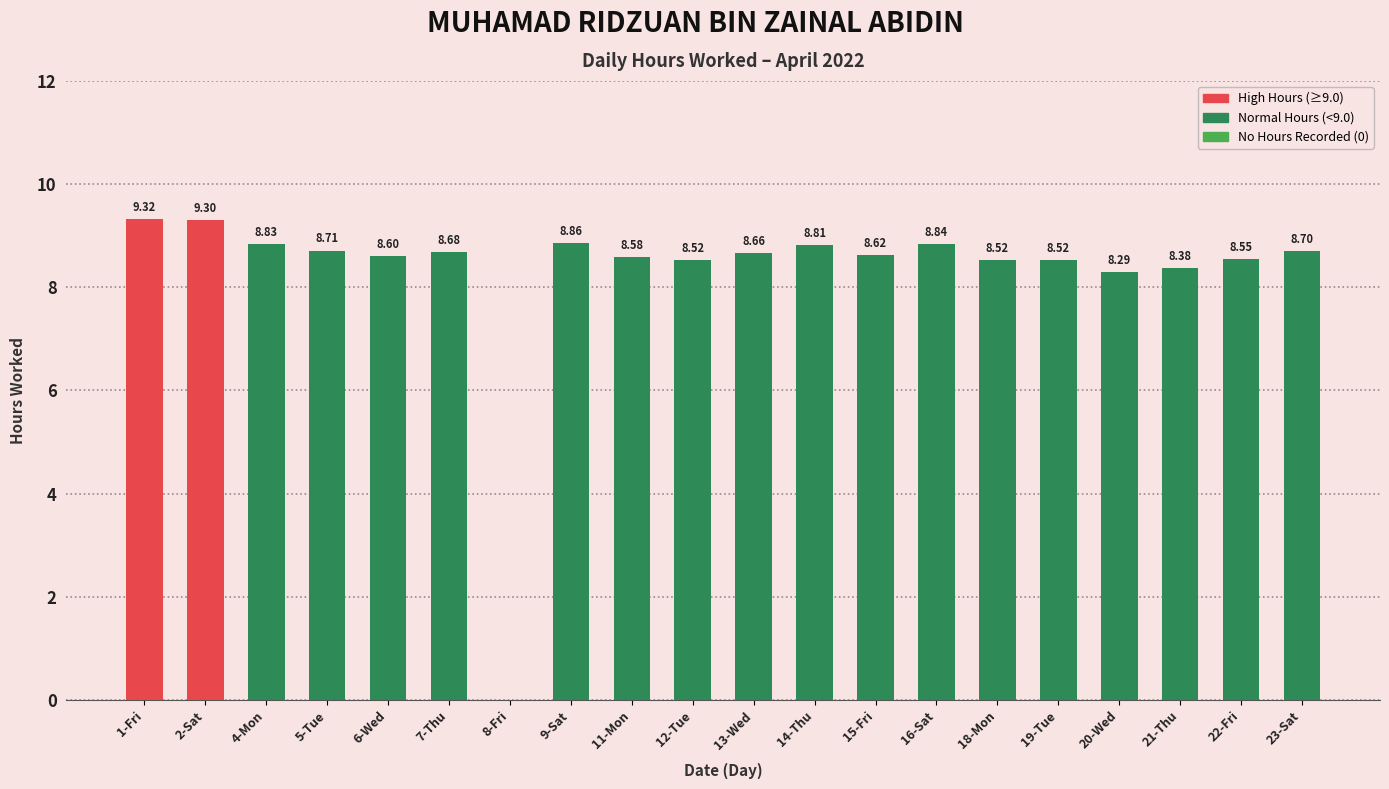

How many positive values are there?

19